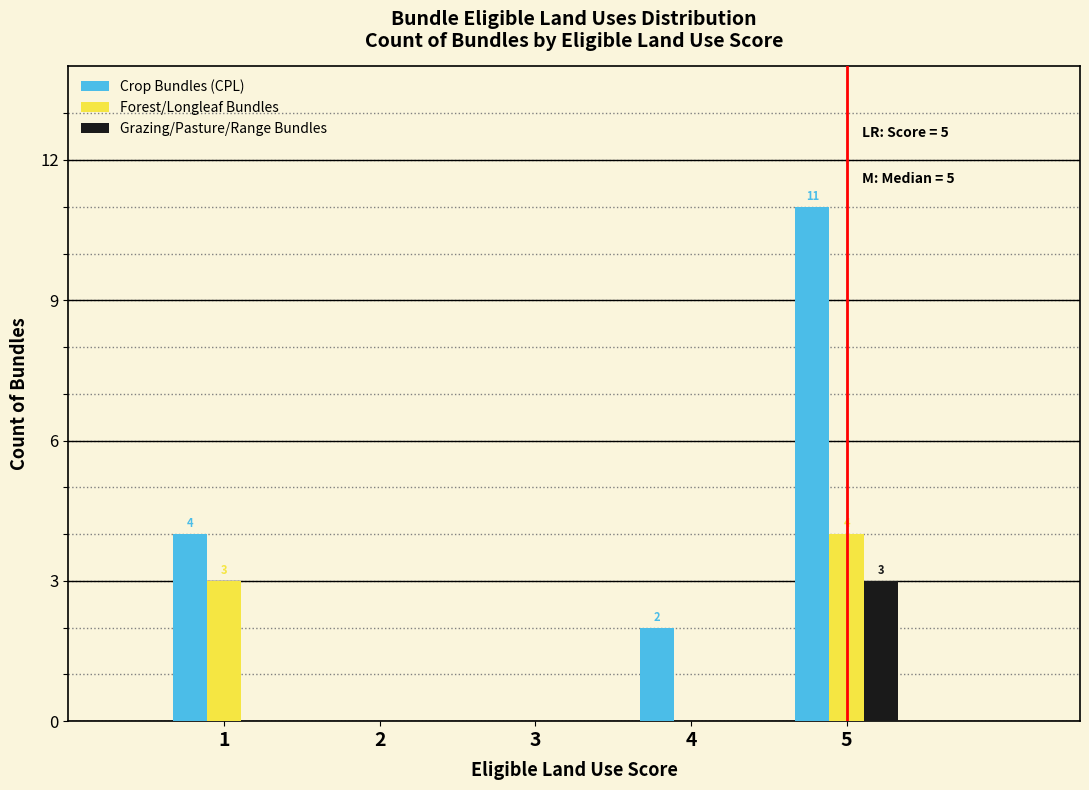

Reading left to right, extract all data points from this chart.

Crop Bundles (CPL): 1=4	2=0	3=0	4=2	5=11
Forest/Longleaf Bundles: 1=3	2=0	3=0	4=0	5=4
Grazing/Pasture/Range Bundles: 1=0	2=0	3=0	4=0	5=3